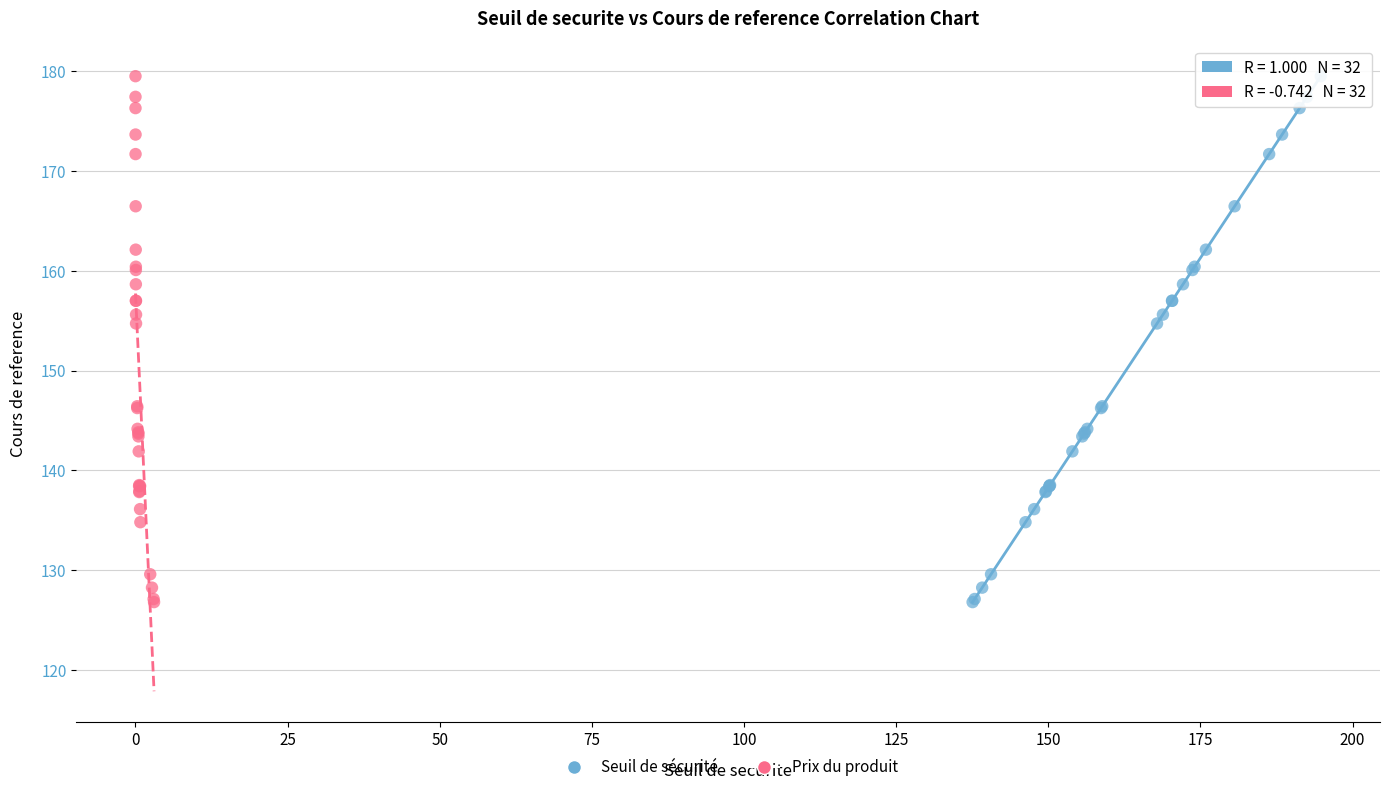

What are all the series names shown in the legend?

Seuil de sécurité, Prix du produit